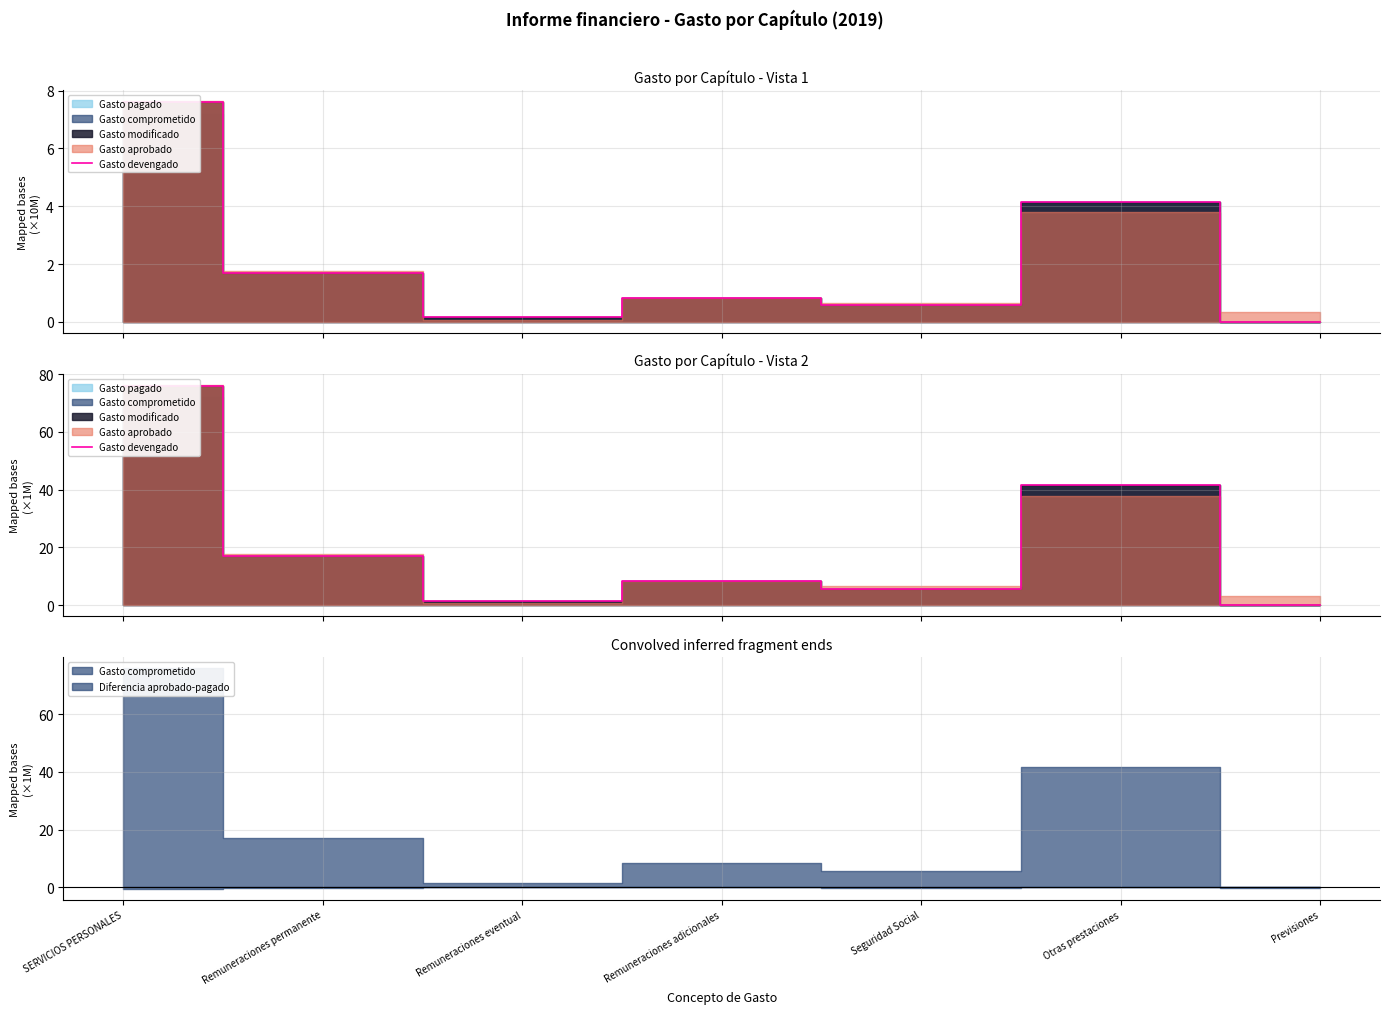

What is the change in value from Remuneraciones eventual to Remuneraciones adicionales?

+6.8